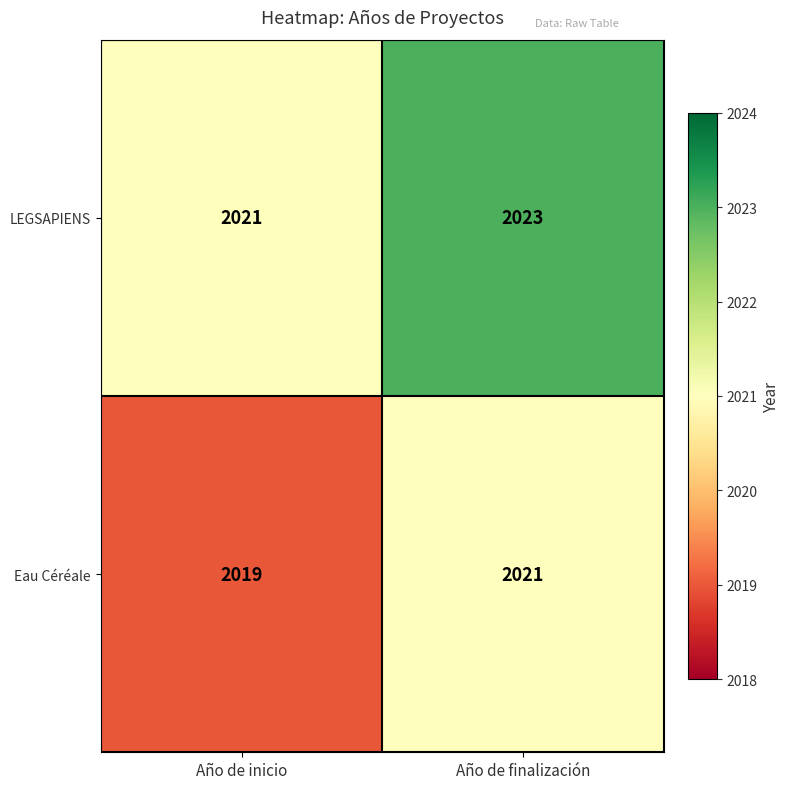

Reading left to right, transcribe all the data shown in this chart.

LEGSAPIENS: 2021	2023
Eau Céréale: 2019	2021